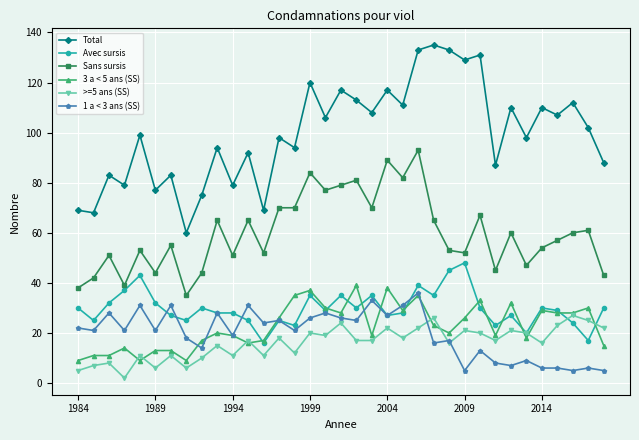

List the series in order of their peak value, lowest first.

>=5 ans (SS), 1 a < 3 ans (SS), 3 a < 5 ans (SS), Avec sursis, Sans sursis, Total